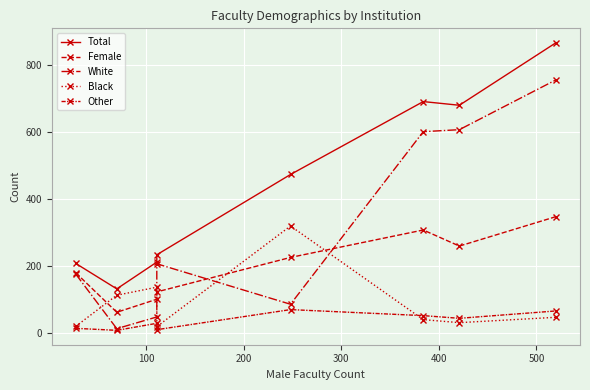

In Total, how many points are higher than both neighbors (excluding endpoints)?

1